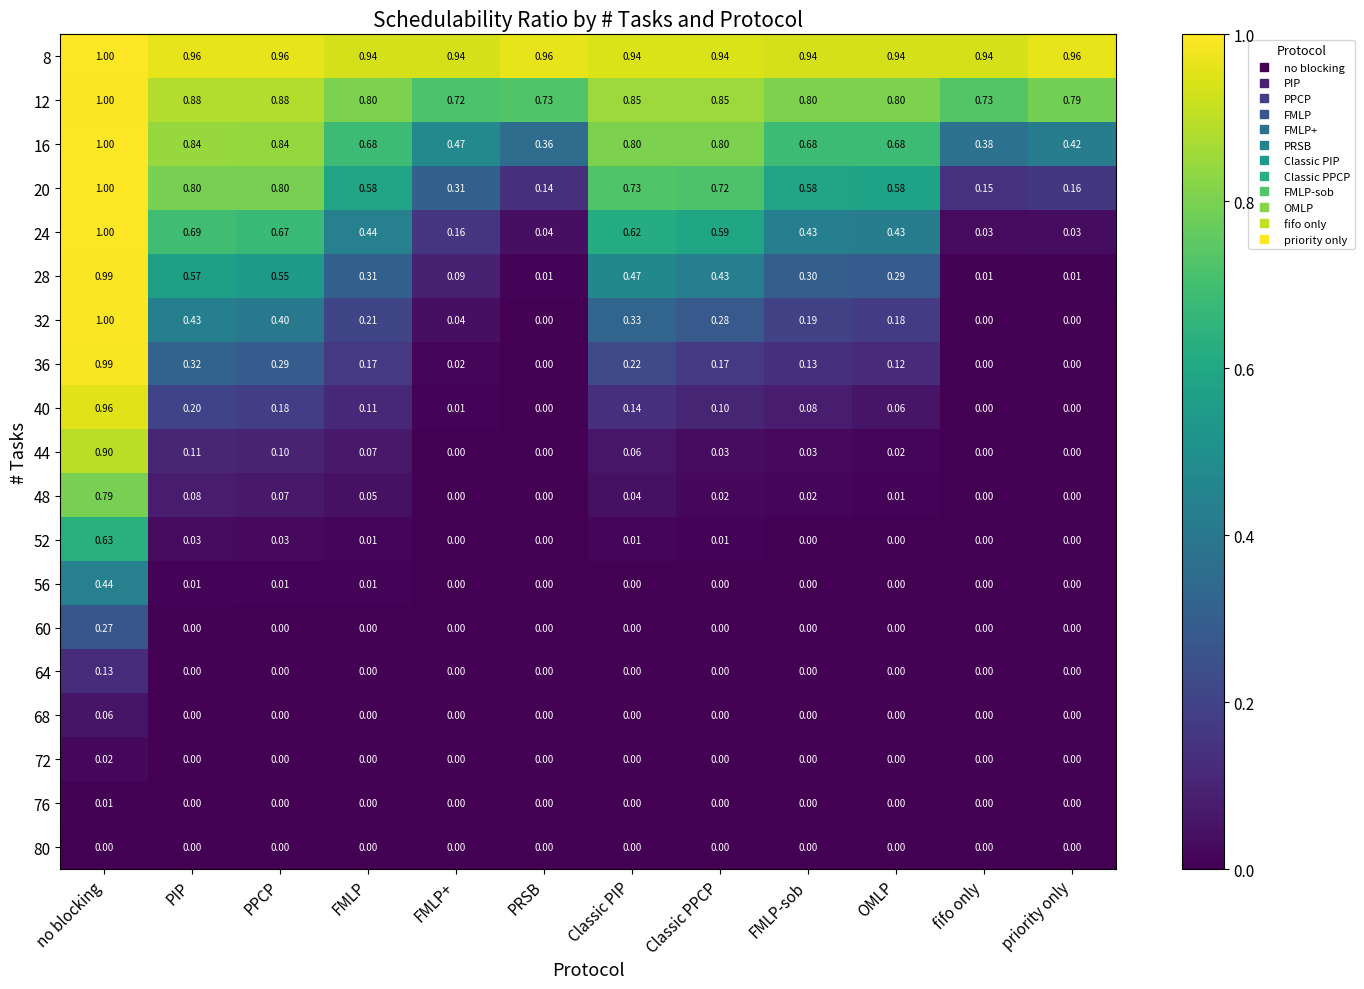

Where is 20 nearest to the value 0?

PRSB